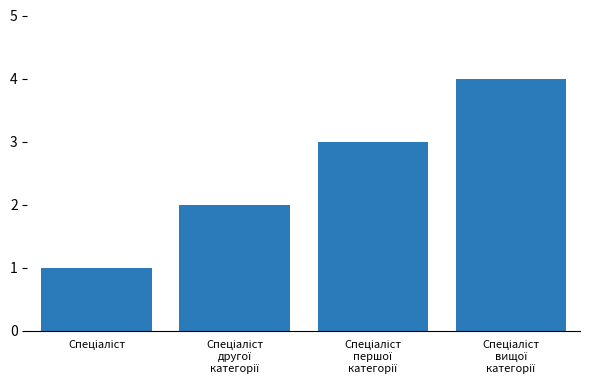

Reading left to right, list all the values displayed in this chart.

1	2	3	4